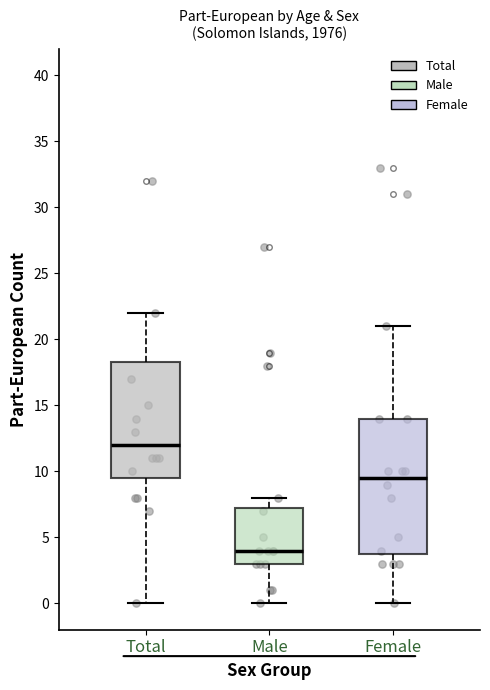

Comparing the boxes themselves (not the whiskers), which one is the tallest?

Female